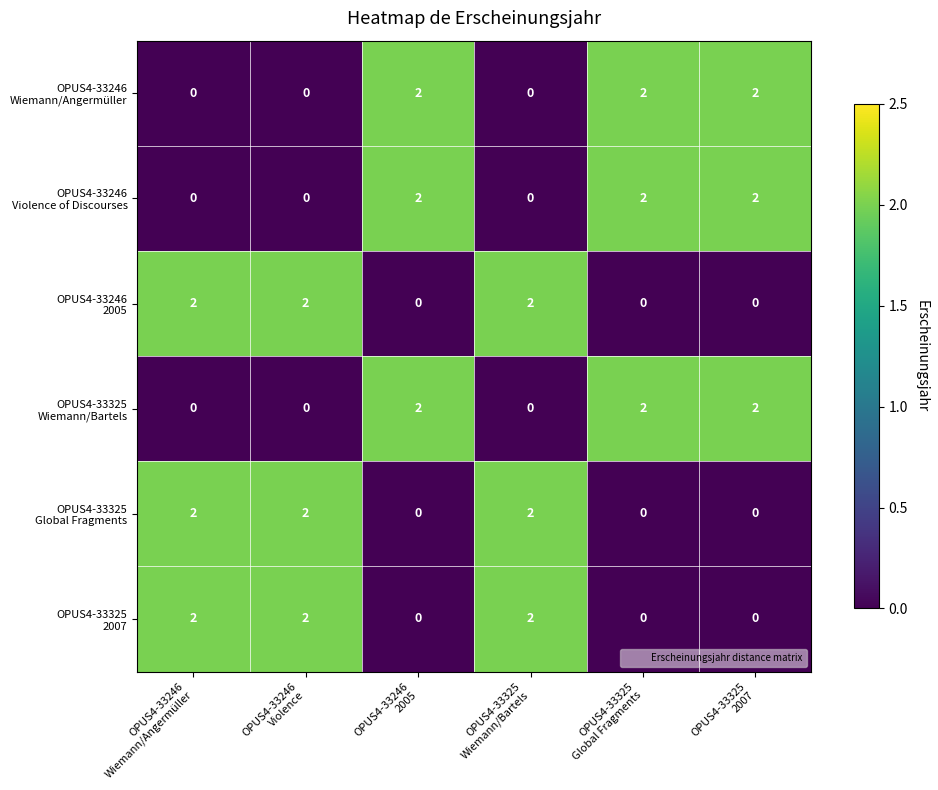

At how many categories does at least one series exceed 0?

6